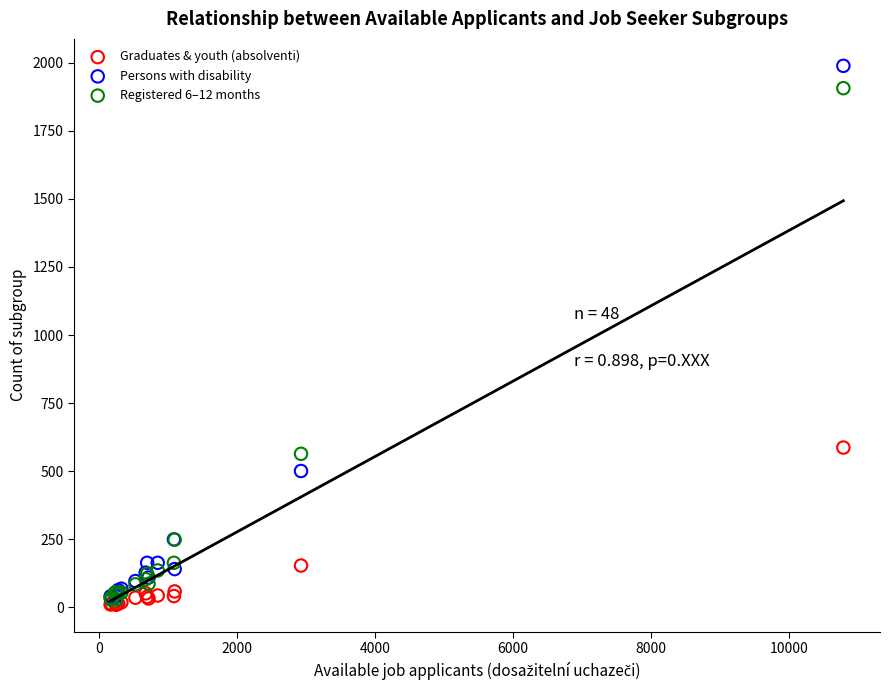

Across all series, what Y value is closest to 999?

587